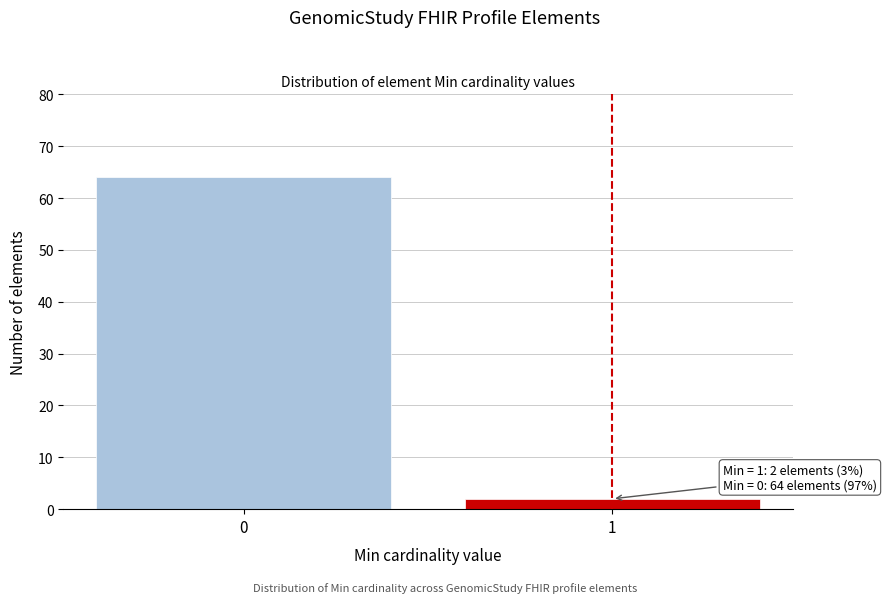

Reading left to right, list all the values displayed in this chart.

0=64	1=2